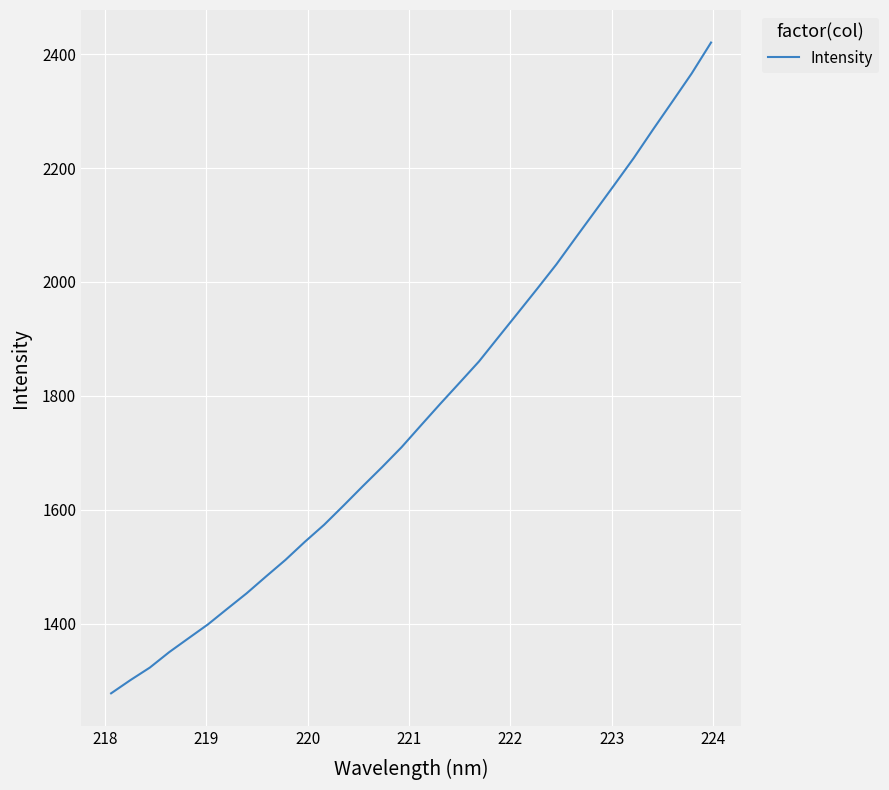

What is the greatest value displayed?

2420.6